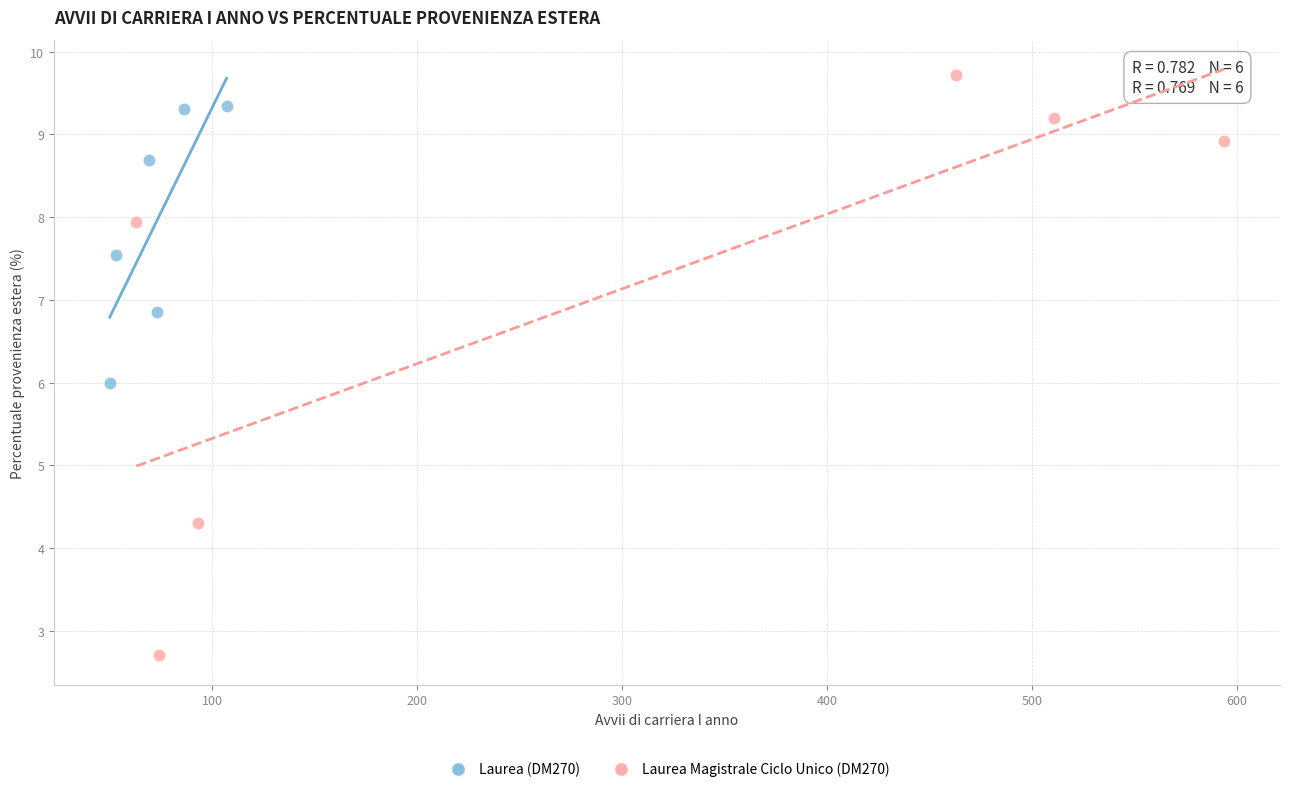

Which series reaches the maximum Y coordinate?

Laurea Magistrale Ciclo Unico (DM270)